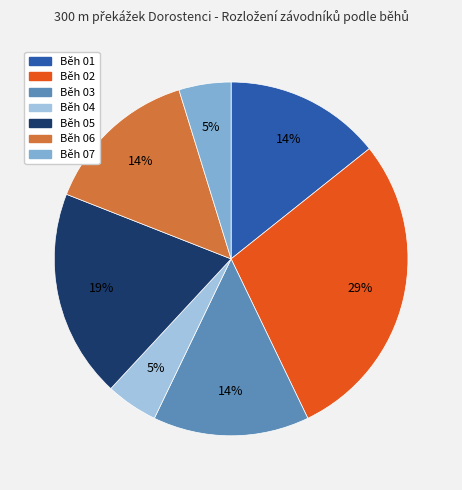

What is the largest slice in the pie chart?

Běh 02